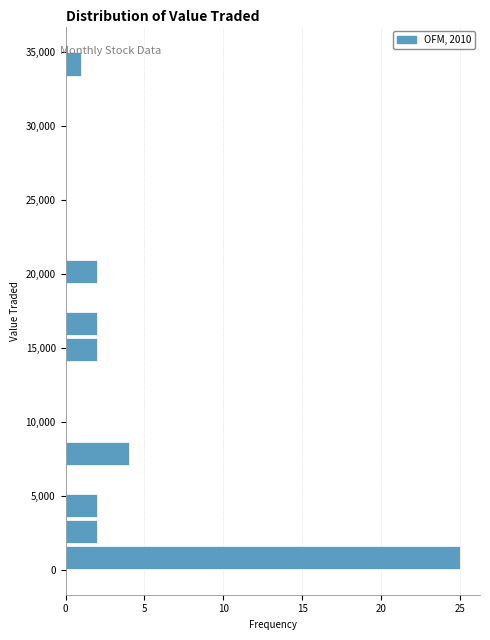

Read against the y-axis, roughly where is the centre of the longest bar?

1000